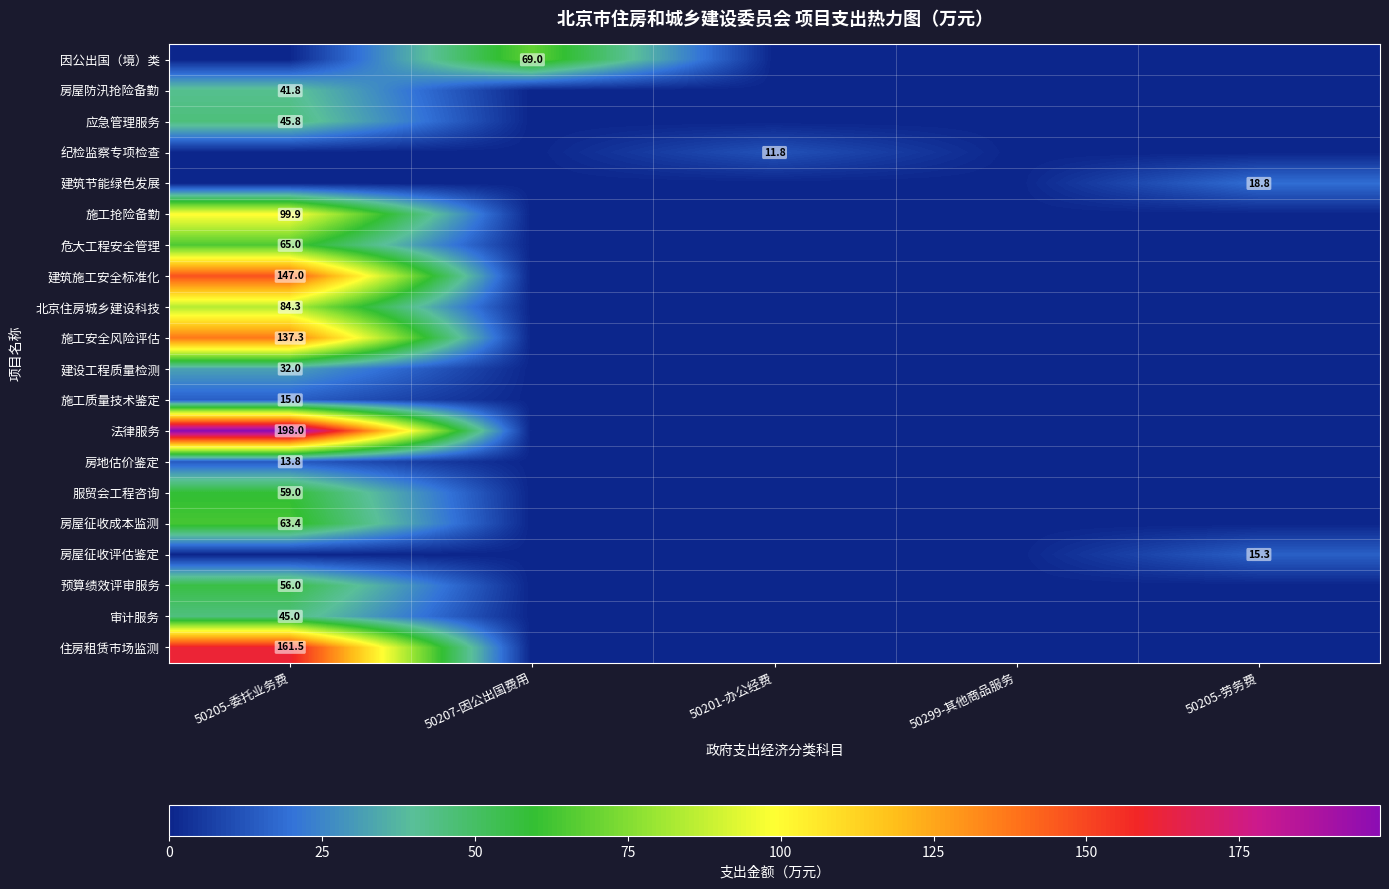

The 建筑施工安全标准化 series shows 259.2 at 50205-委托业务费. True or false?

False